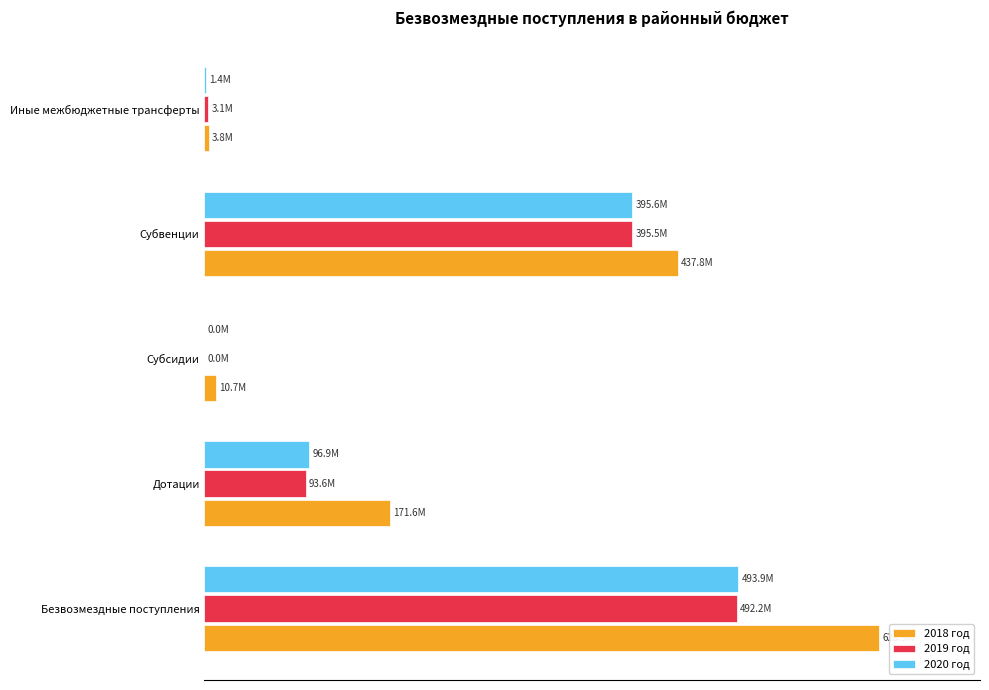

What are all the series names shown in the legend?

2018 год, 2019 год, 2020 год